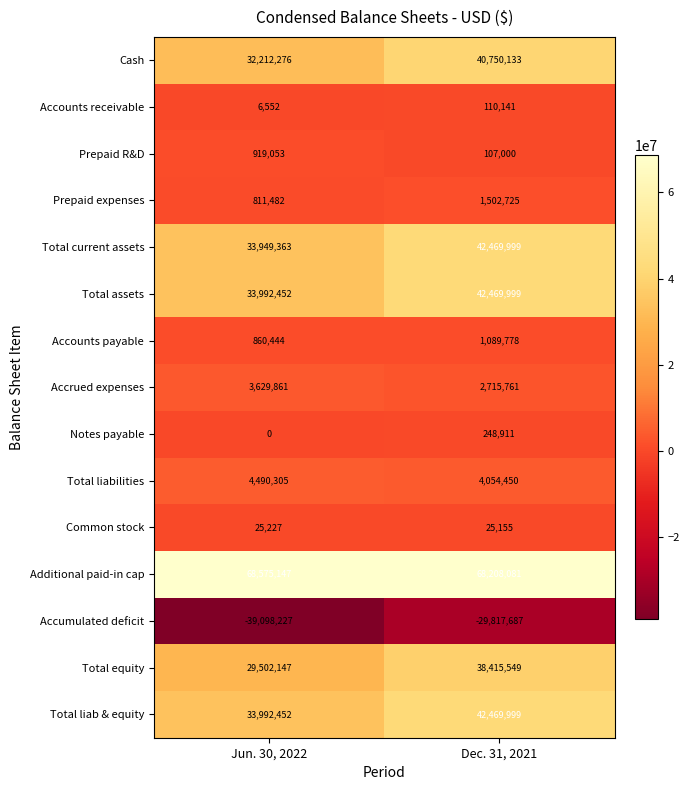

How many series are shown in this chart?

15